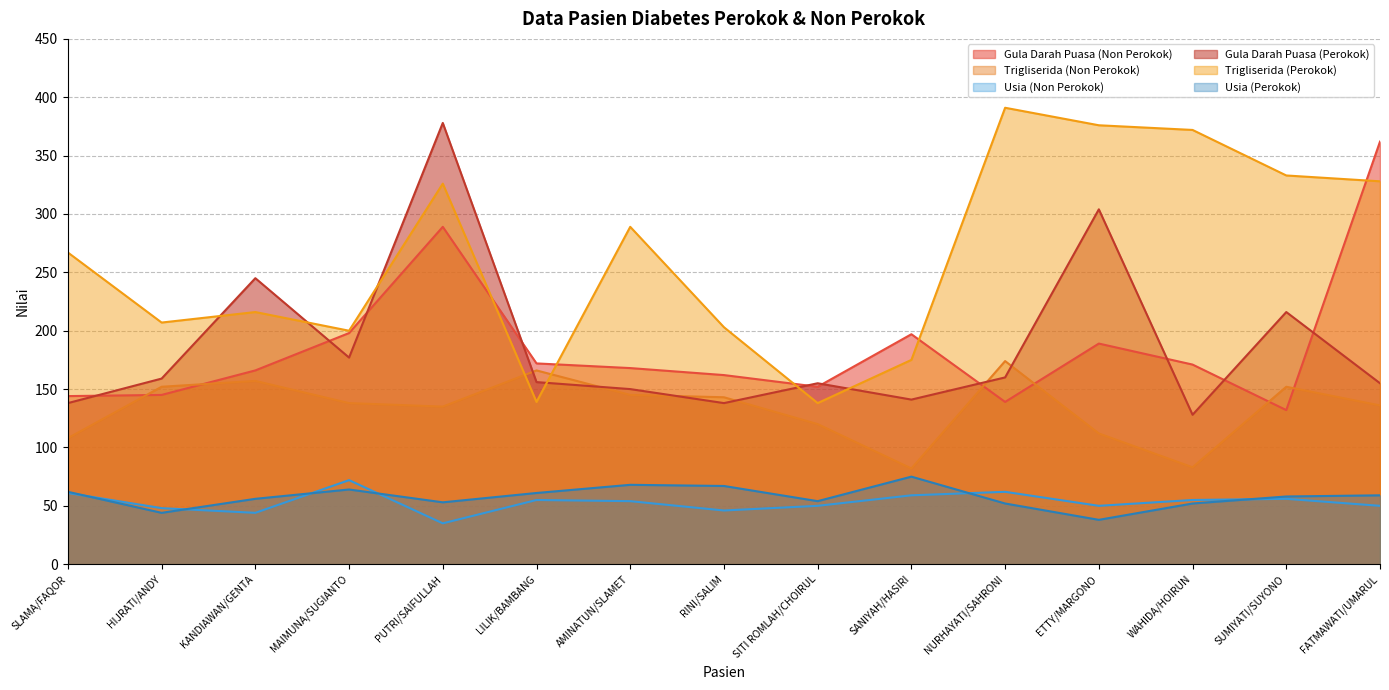

Between HIJRATI/ANDY and RINI/SALIM, which series saw the biggest shift?

Usia (Perokok)